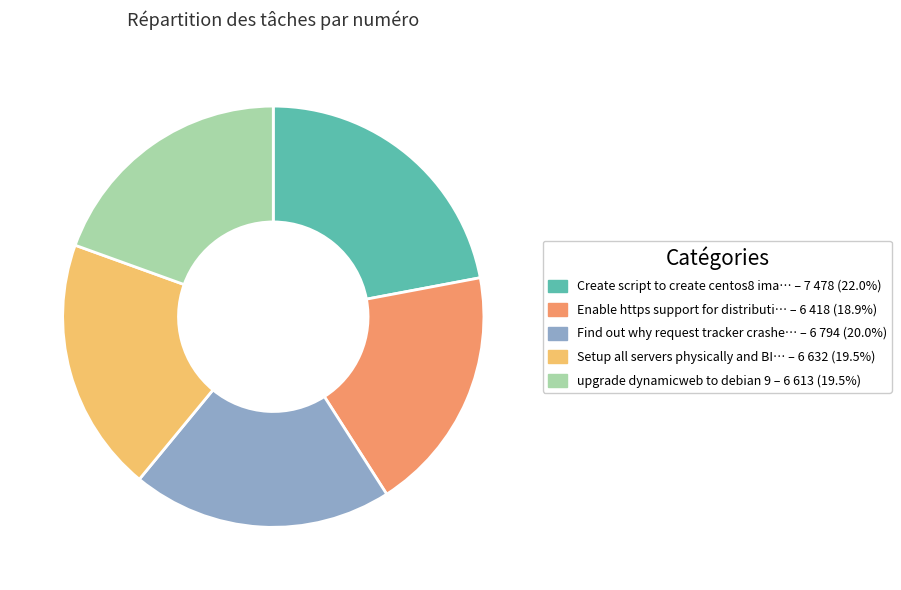

Does any single category account for the majority?

No